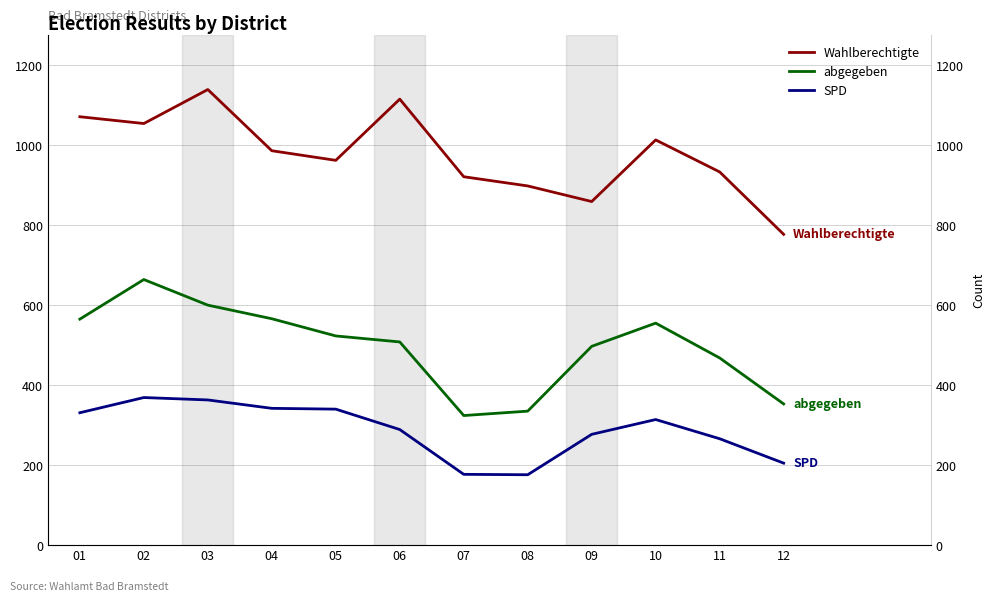

True or false: SPD and abgegeben intersect in this chart.

False